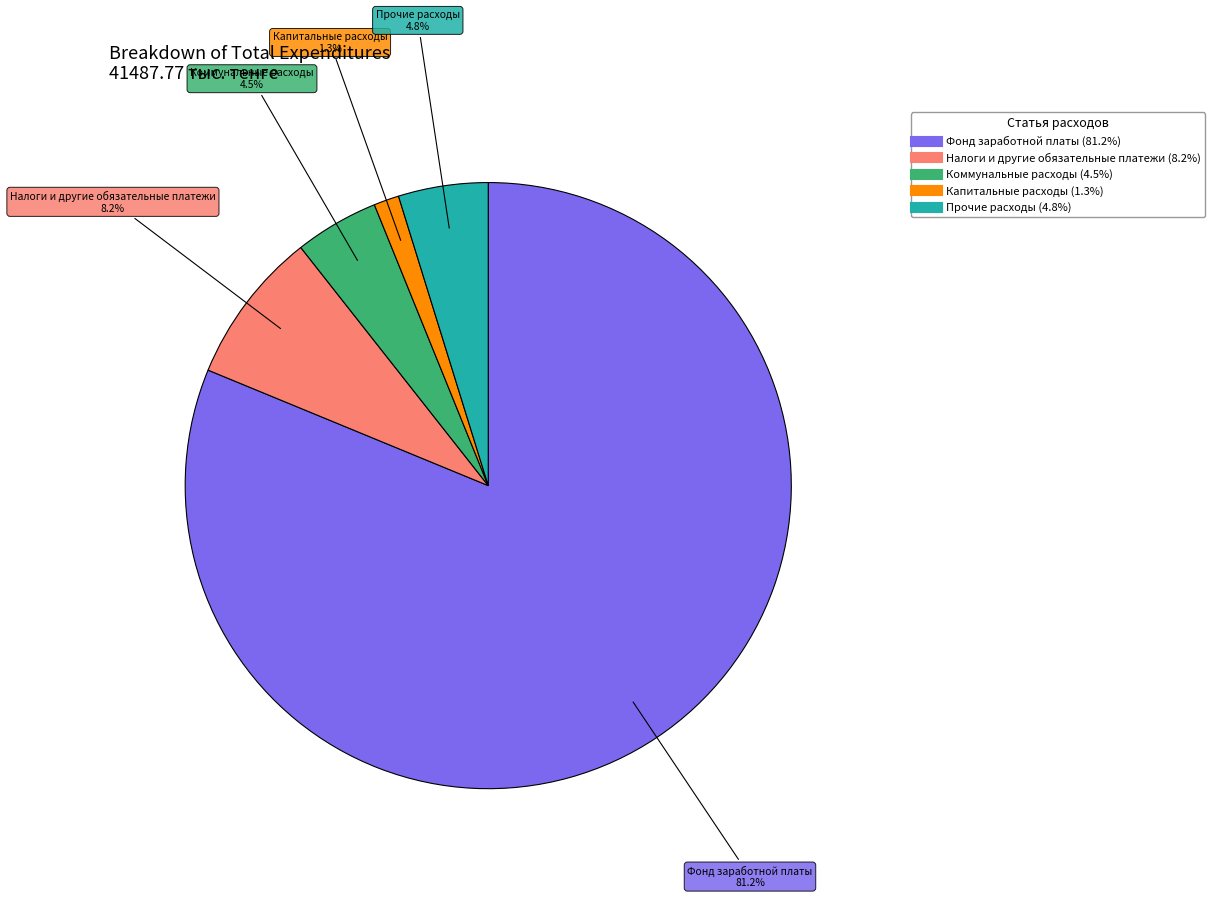

How many segments does this pie chart have?

5